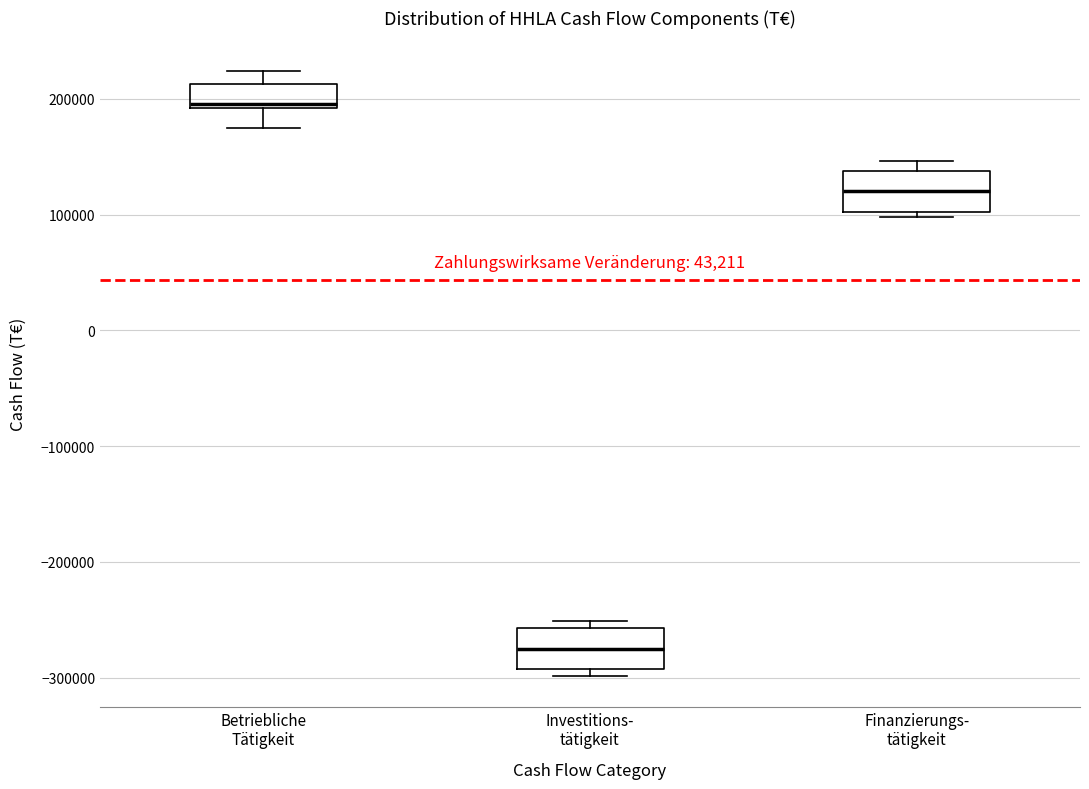

Reading left to right, read every box against the y-axis: the position of its median line, the range the box covers, and the ends of its whiskers. The values are not printed on the chart, so give them approximately, as read against the axis.

Betriebliche Tätigkeit: median 200000, box 190000 to 210000, whiskers 180000 to 220000
Investitions- tätigkeit: median -270000, box -290000 to -260000, whiskers -300000 to -250000
Finanzierungs- tätigkeit: median 120000, box 100000 to 140000, whiskers 100000 (just below the box's lower edge) to 150000